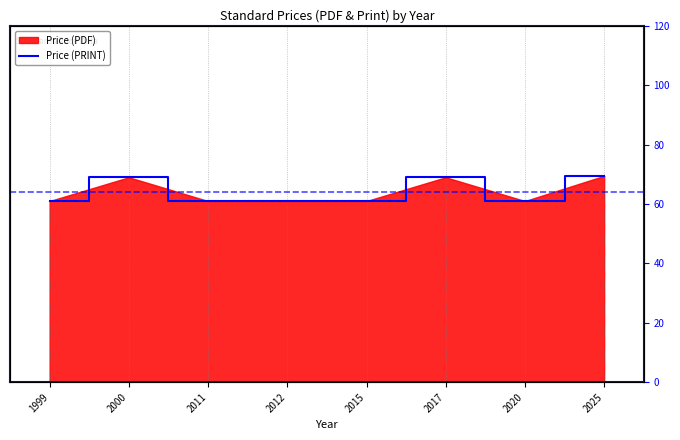

What is the value of the 7th point from the left?

61.0